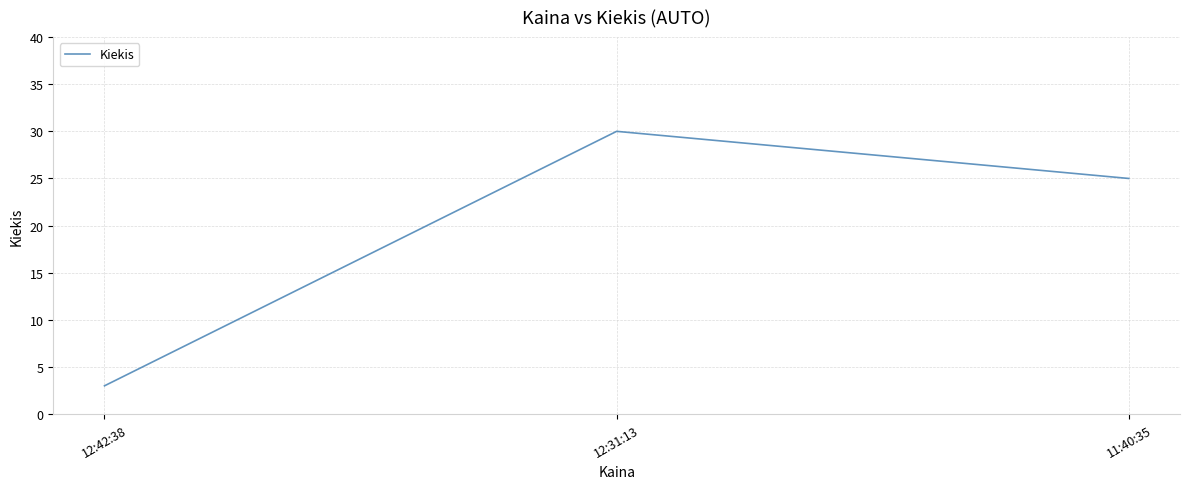

Where is the data nearest to the value 16?

11:40:35